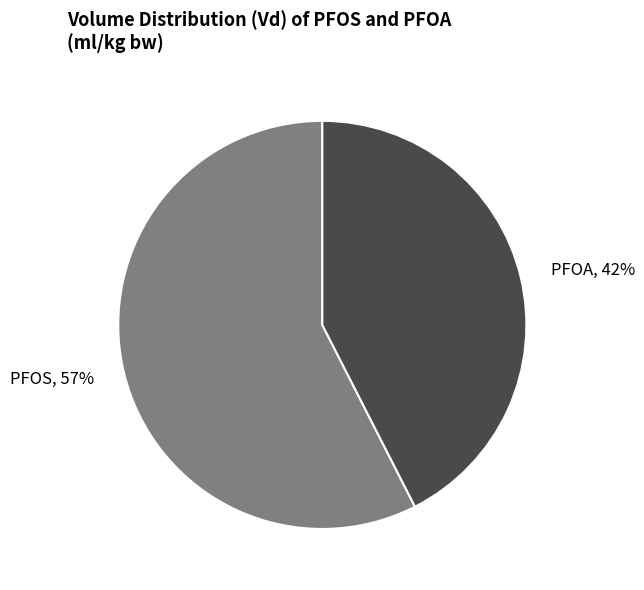

Which category has the biggest portion of the pie?

PFOS